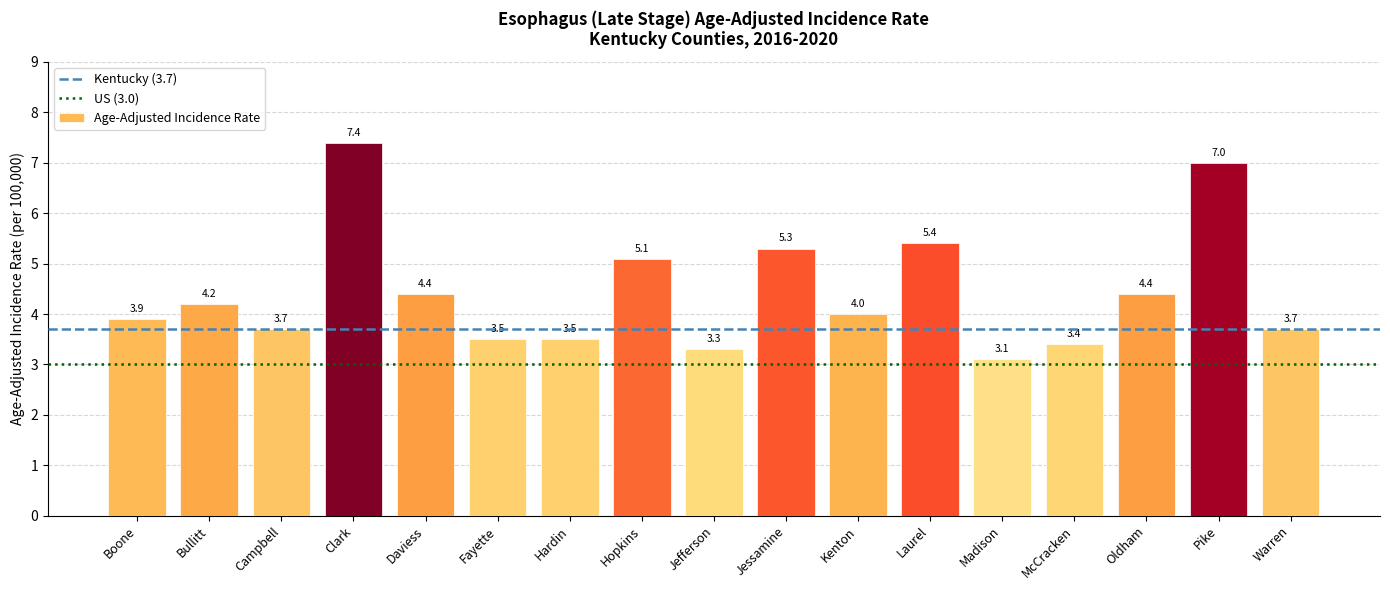

The chart shows a value of 2.0 at Warren. True or false?

False